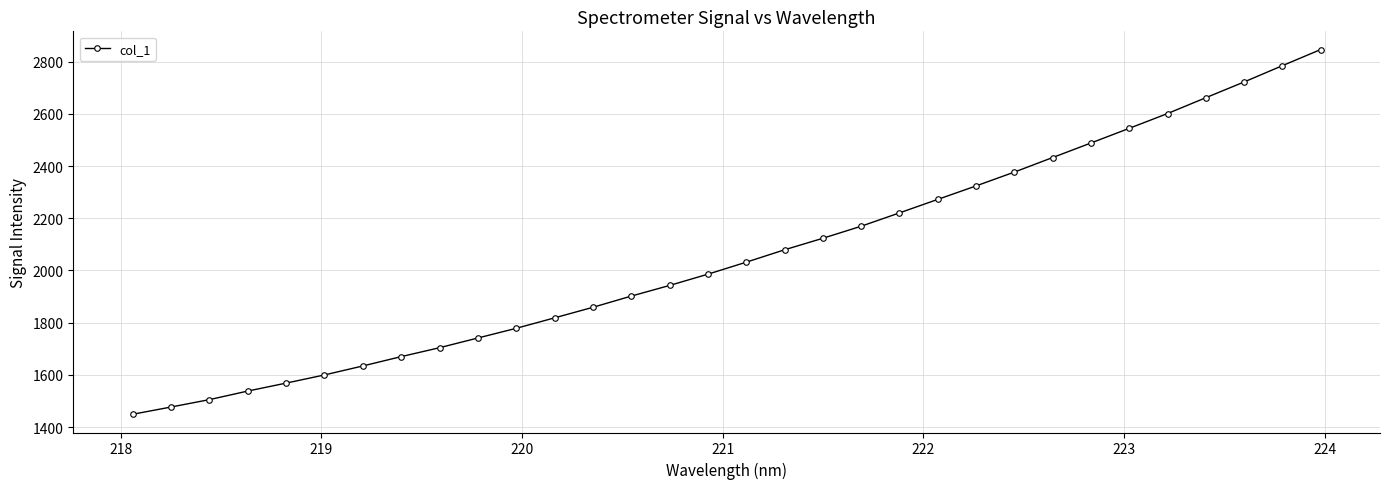

What is the minimum value shown in the chart?

1449.0